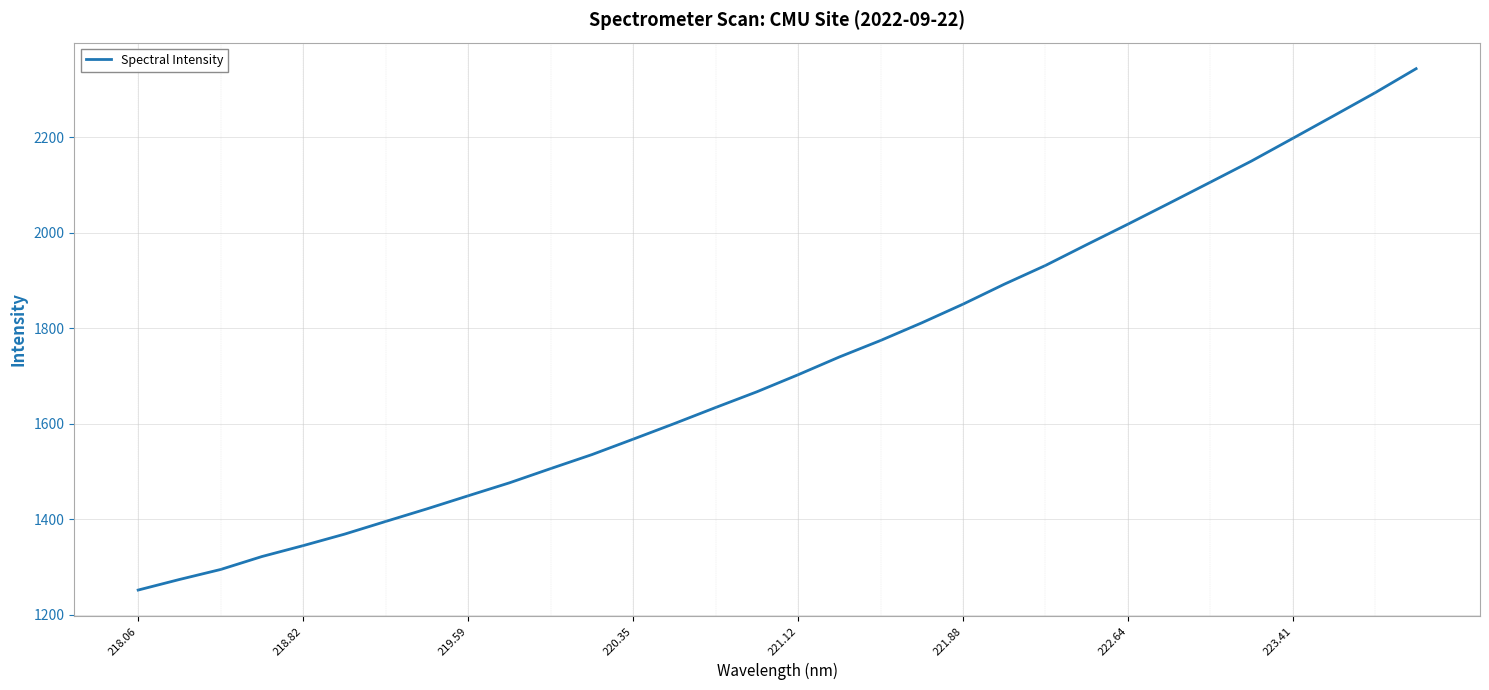

What is the smallest value displayed?

1251.3